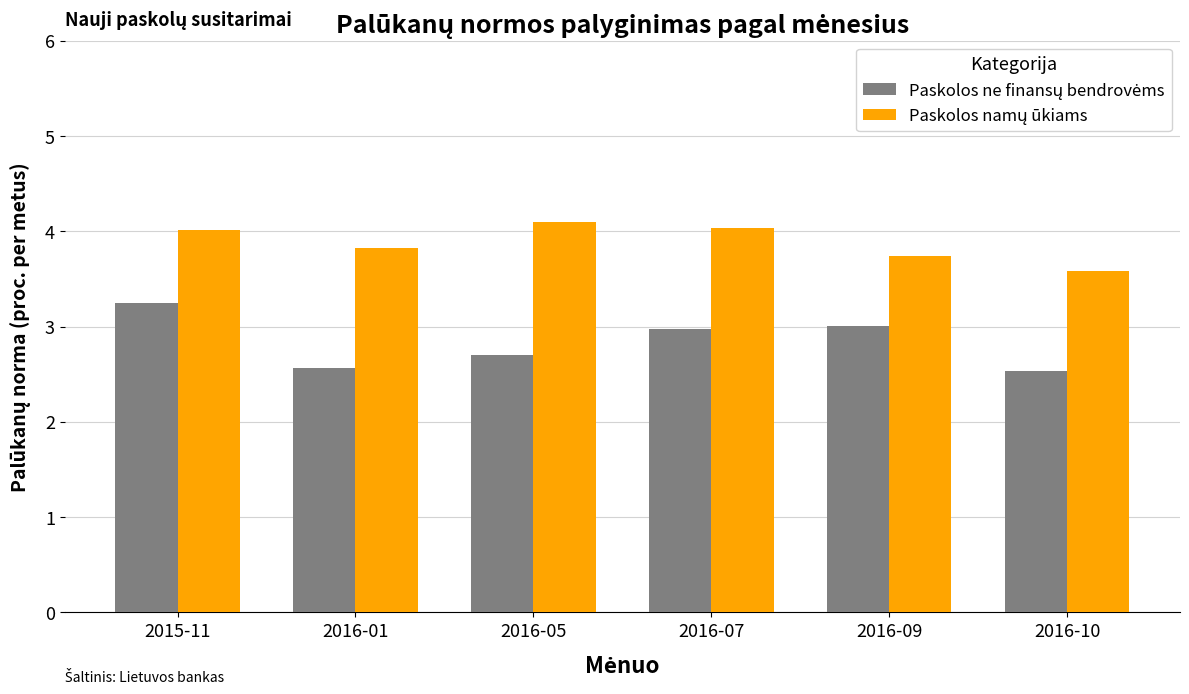

What is the total value across all series at 2016-07?

7.0